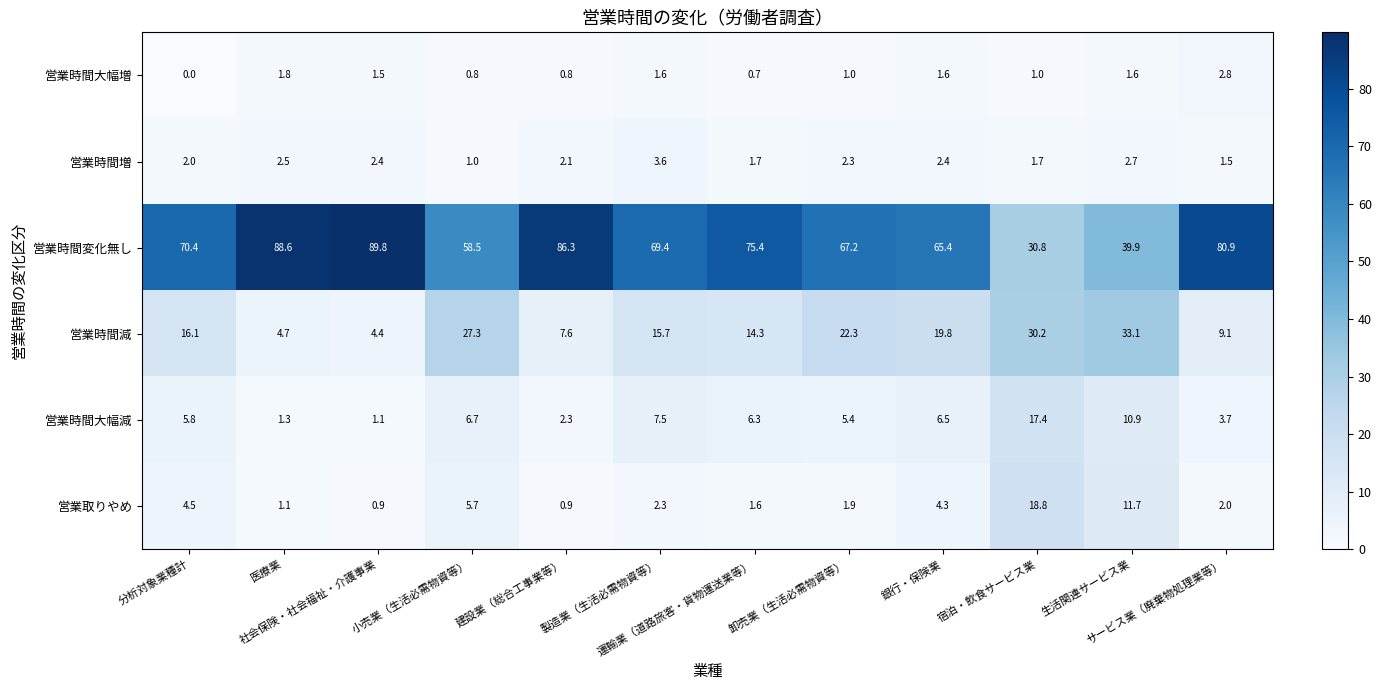

What is the average value of the 営業時間大幅増 series?

1.3